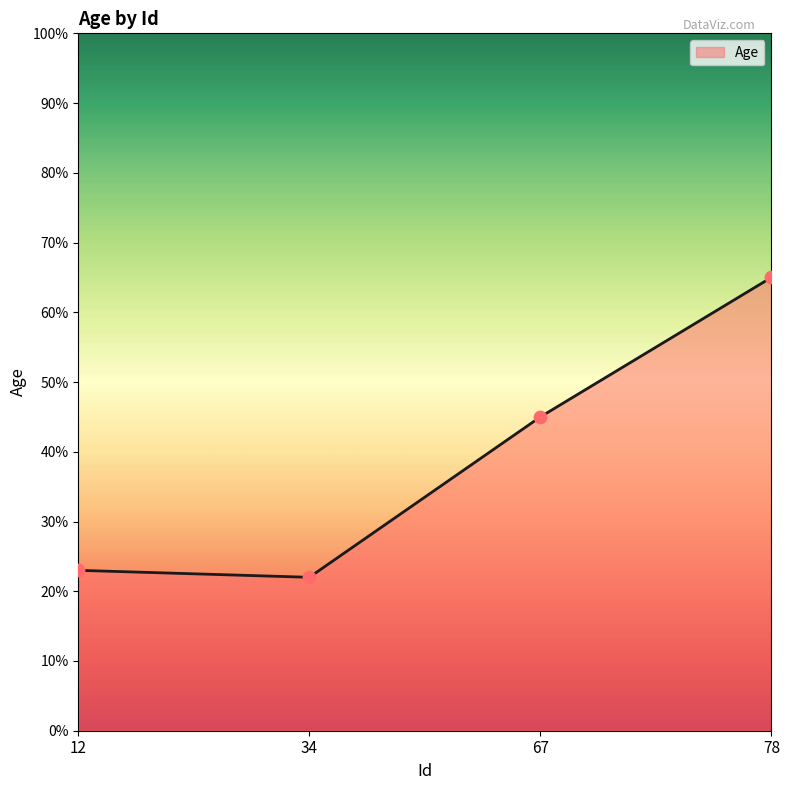

Which has a higher value, 78 or 67?

78